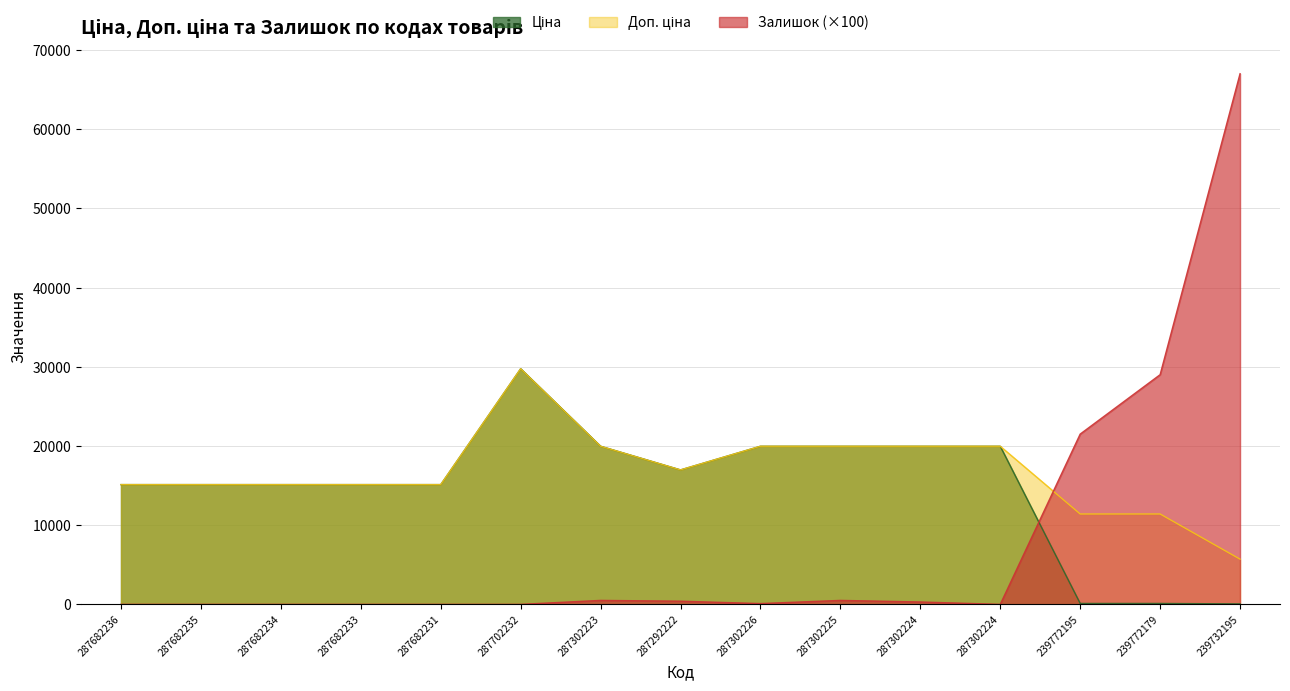

Is it true that Залишок equals 0.0 at 287682236?

True